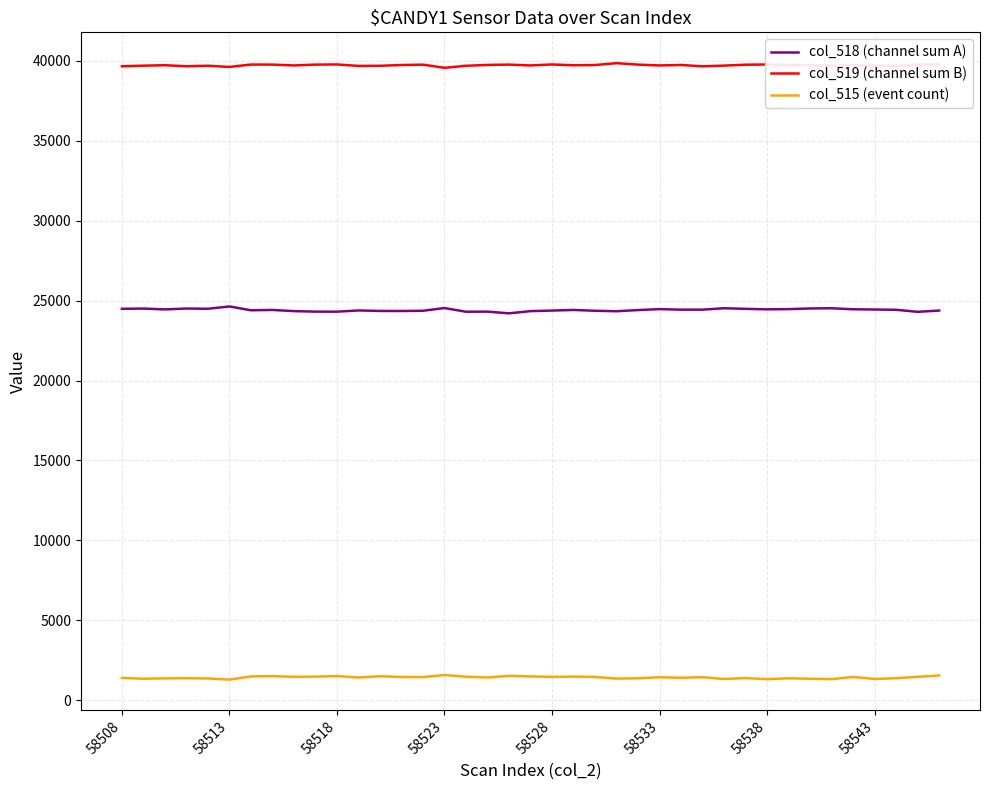

Rank the series by their average value, from lowest to highest.

col_515 (event count), col_518 (channel sum A), col_519 (channel sum B)